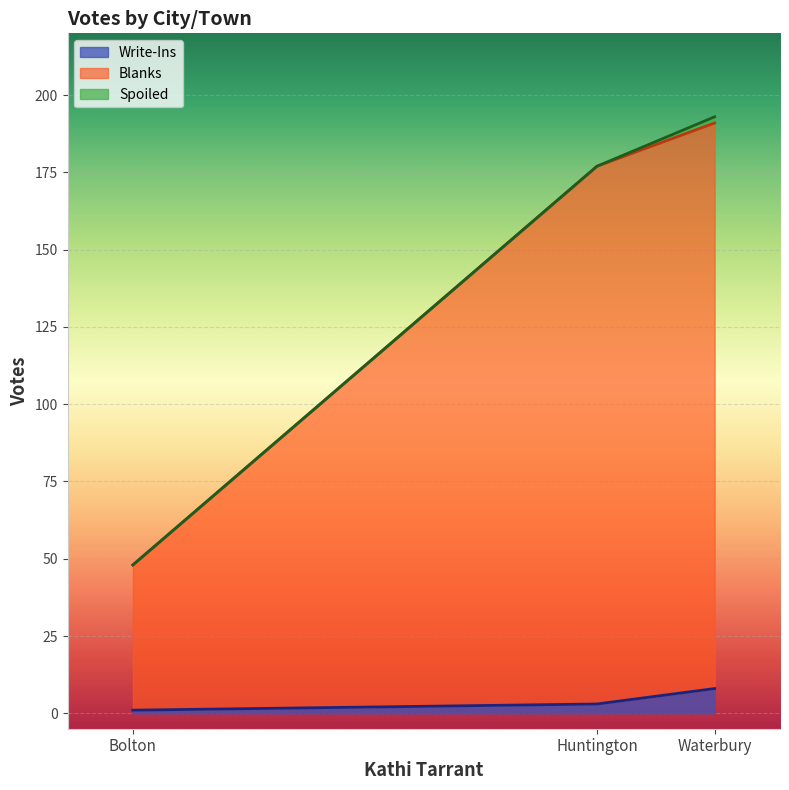

Which series changed the most between Huntington and Waterbury?

Blanks